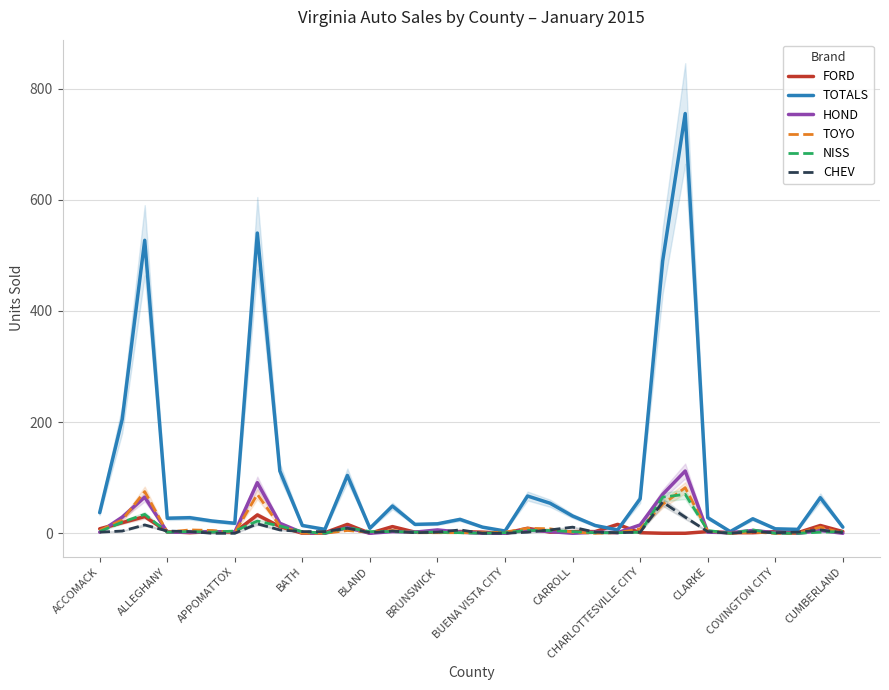

What is the maximum value for NISS?

70